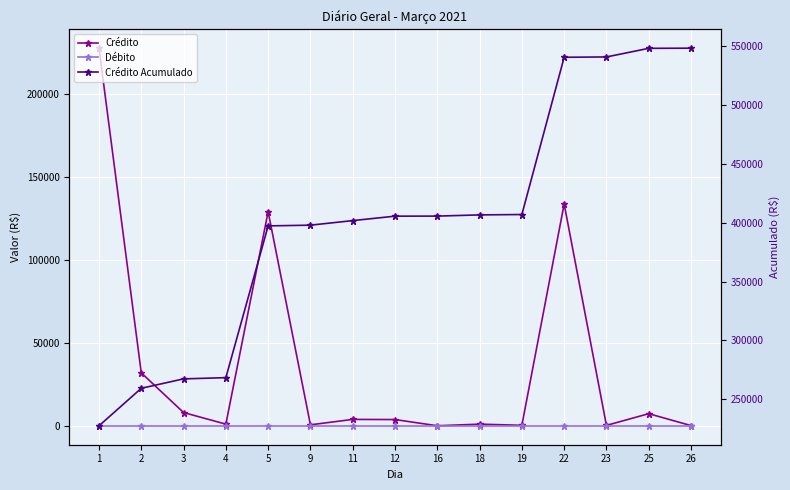

The Crédito series shows 3870.4 at 11. True or false?

True